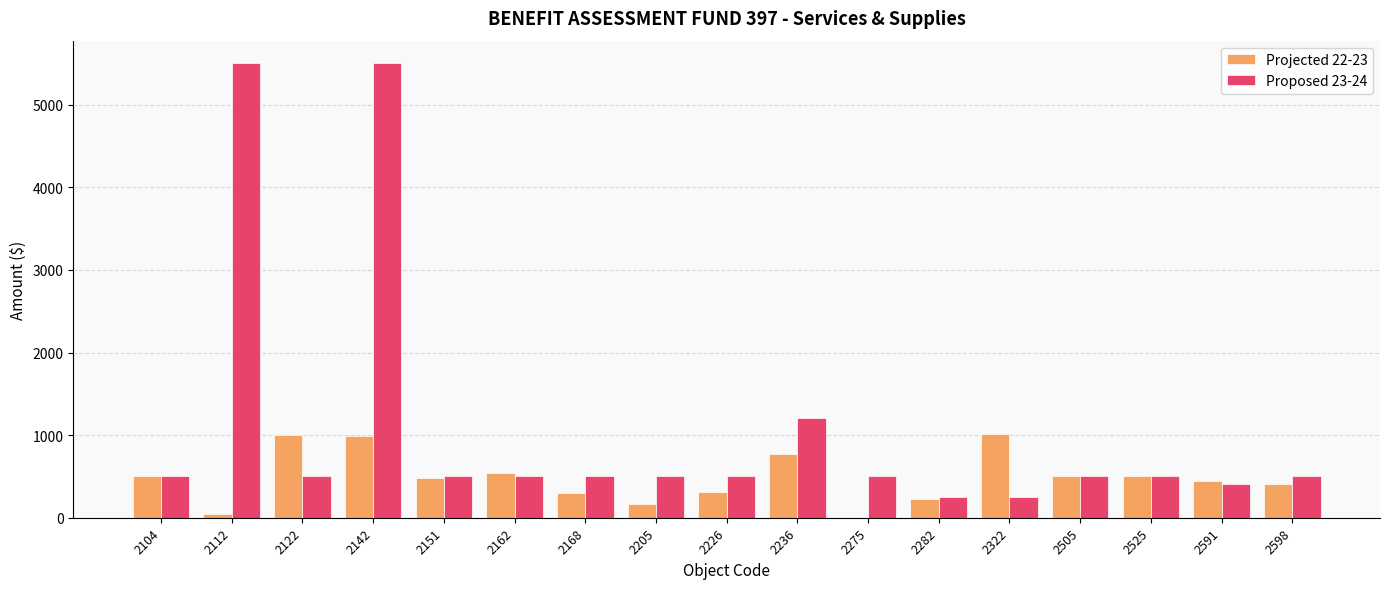

Is the value of Projected 22-23 at 2122 greater than the value of Proposed 23-24 at 2525?

Yes